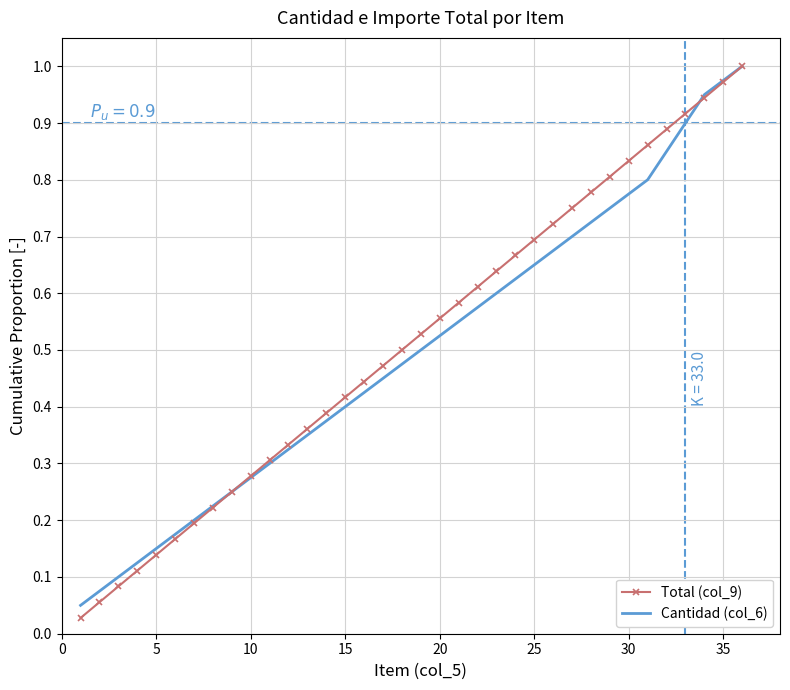

How many series are shown in this chart?

2